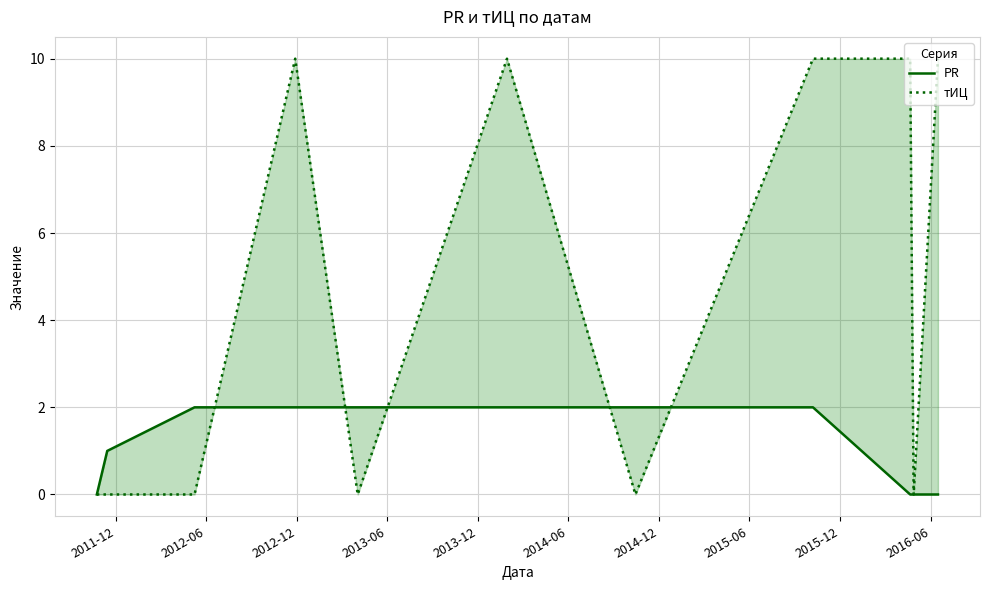

Rank the series at 2014-06 from highest to lowest value.

тИЦ, PR